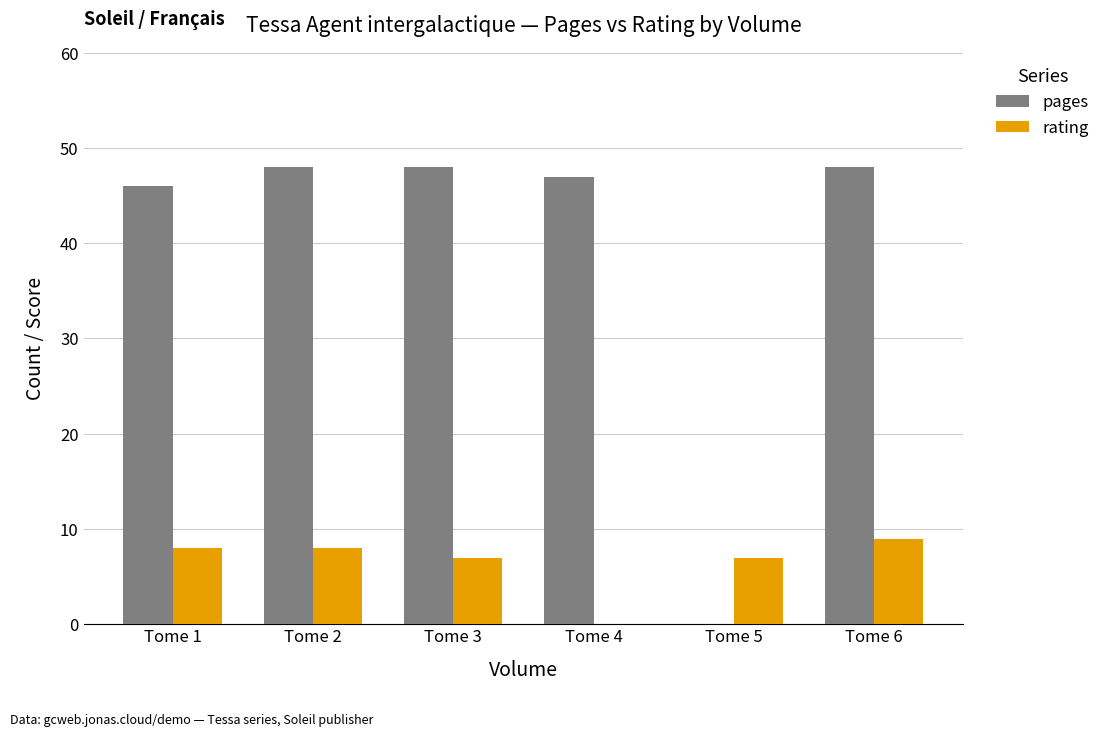

The value of pages at Tome 3 is 25. True or false?

False